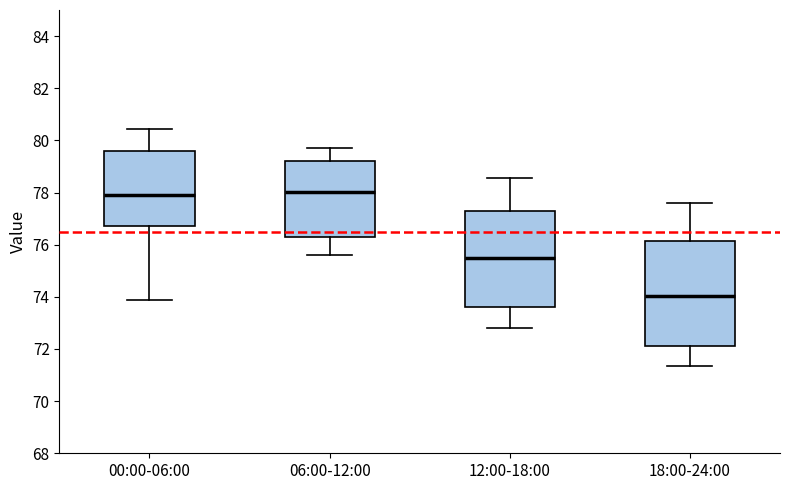

Which box has the lowest median line?

18:00-24:00